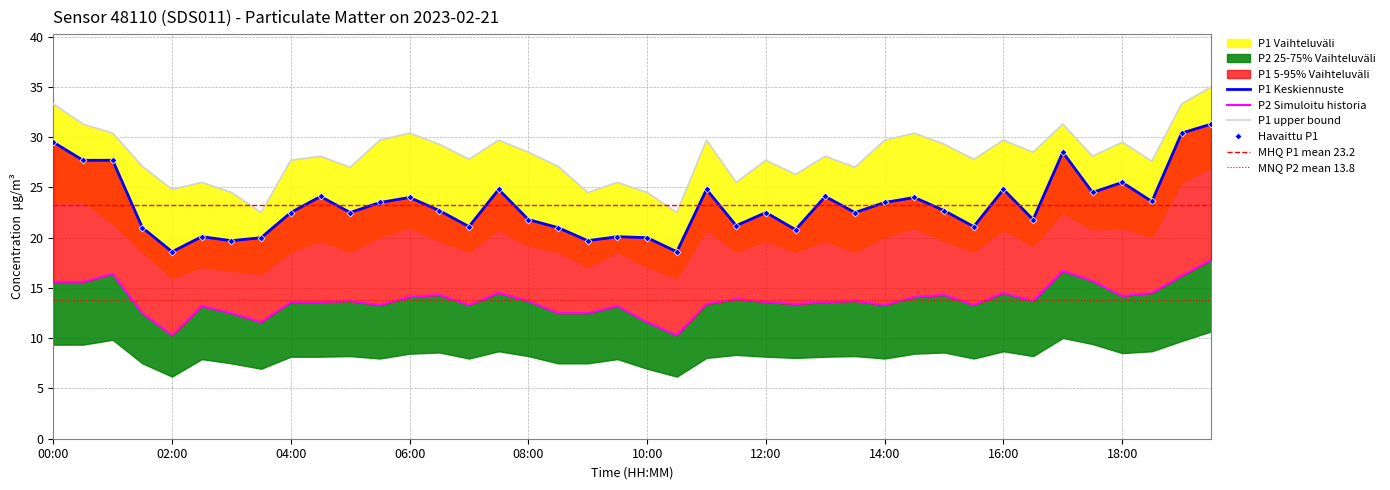

True or false: P1 has a value of 23.5 at 14:00.

True